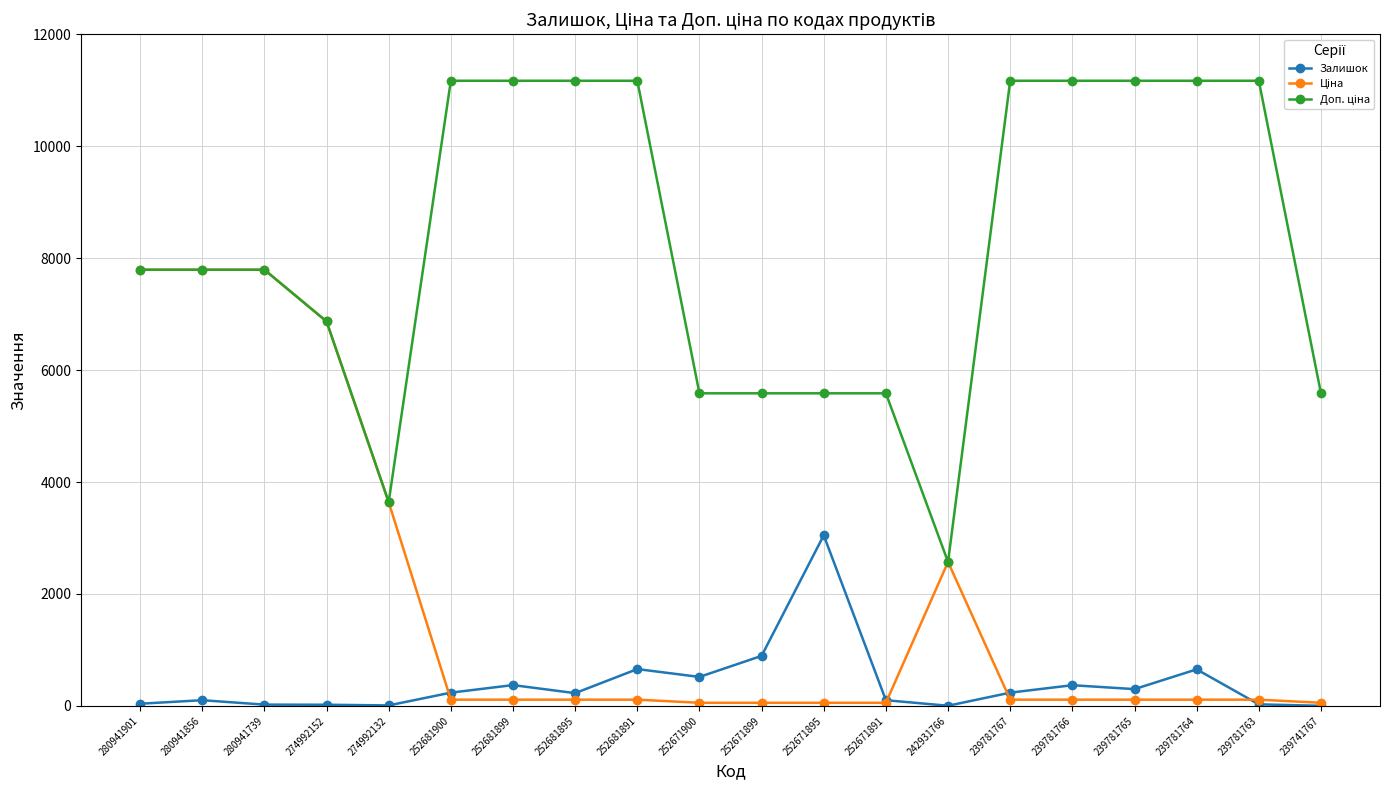

What is the maximum value for Залишок?

3048.0